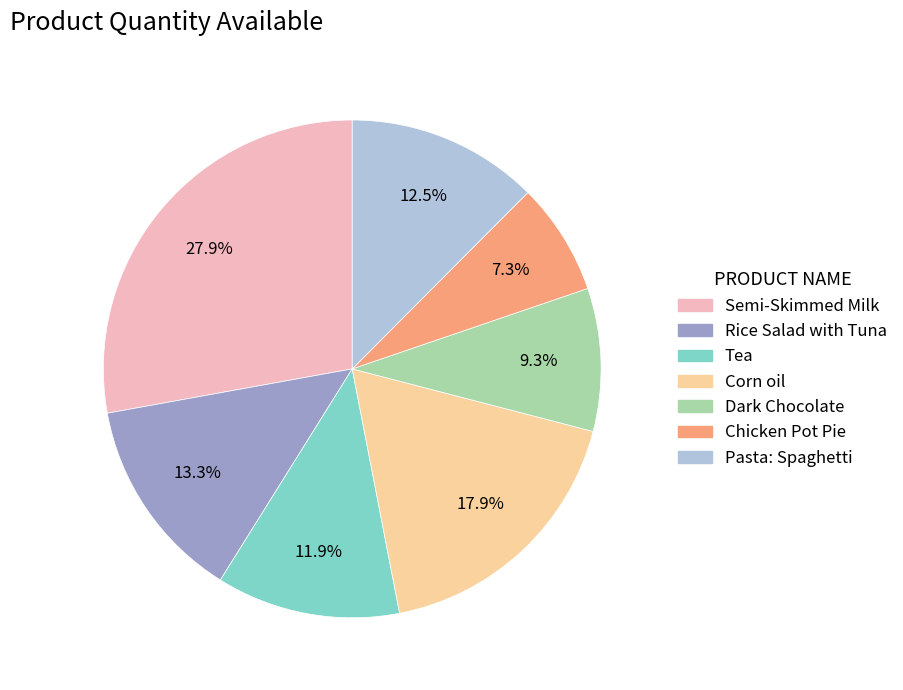

Rank the categories by value from highest to lowest.

Semi-Skimmed Milk, Corn oil, Rice Salad with Tuna, Pasta: Spaghetti, Tea, Dark Chocolate, Chicken Pot Pie